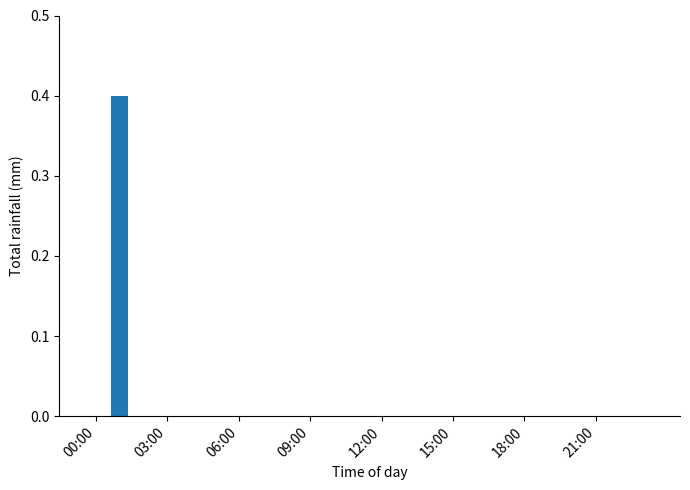

What is the sum of all values?

0.4